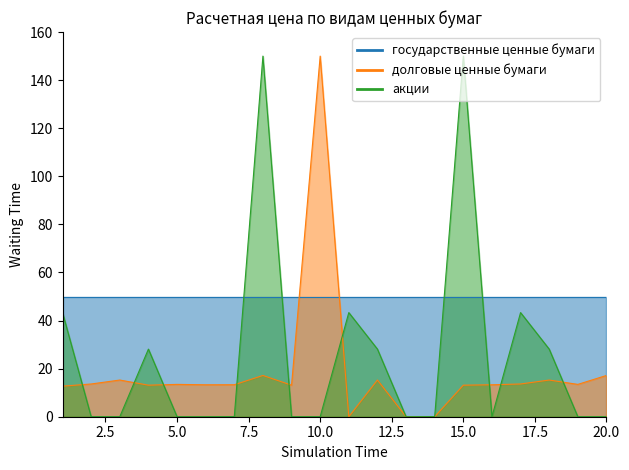

What is the value of the долговые ценные бумаги point at the 17th from the left?

13.6